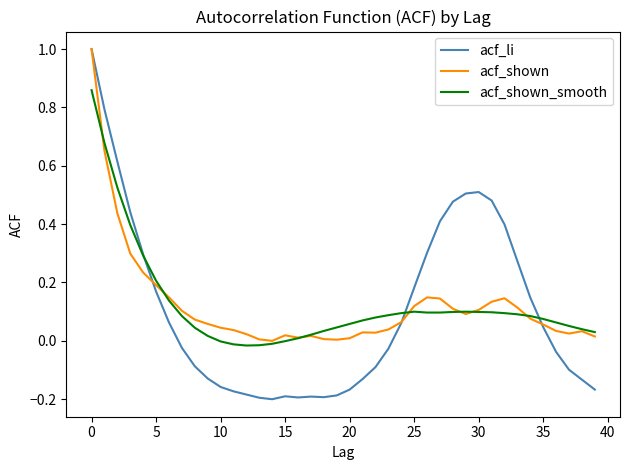

True or false: acf_li and acf_shown cross at least once.

True